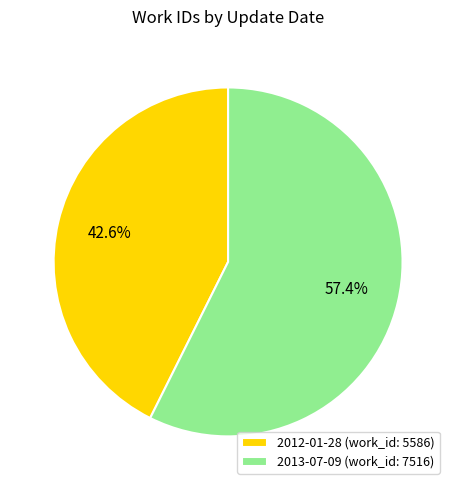

Rank the categories by value from lowest to highest.

2012-01-28, 2013-07-09